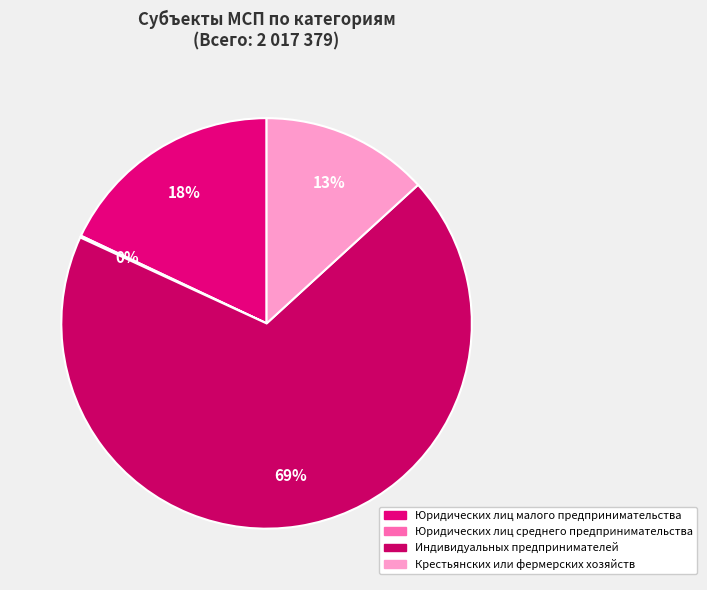

The Индивидуальных предпринимателей slice represents 75% of the pie. True or false?

False